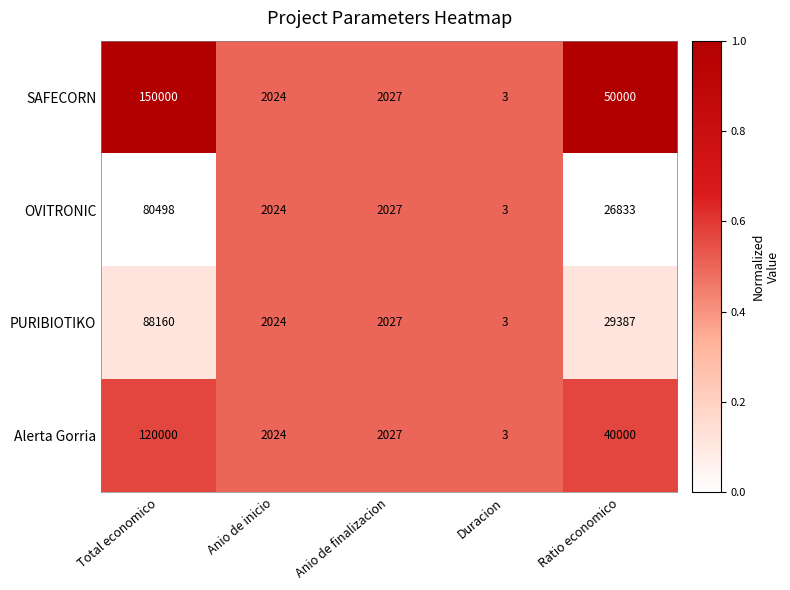

What is the sum of the SAFECORN values at Duracion and Total economico?

150003